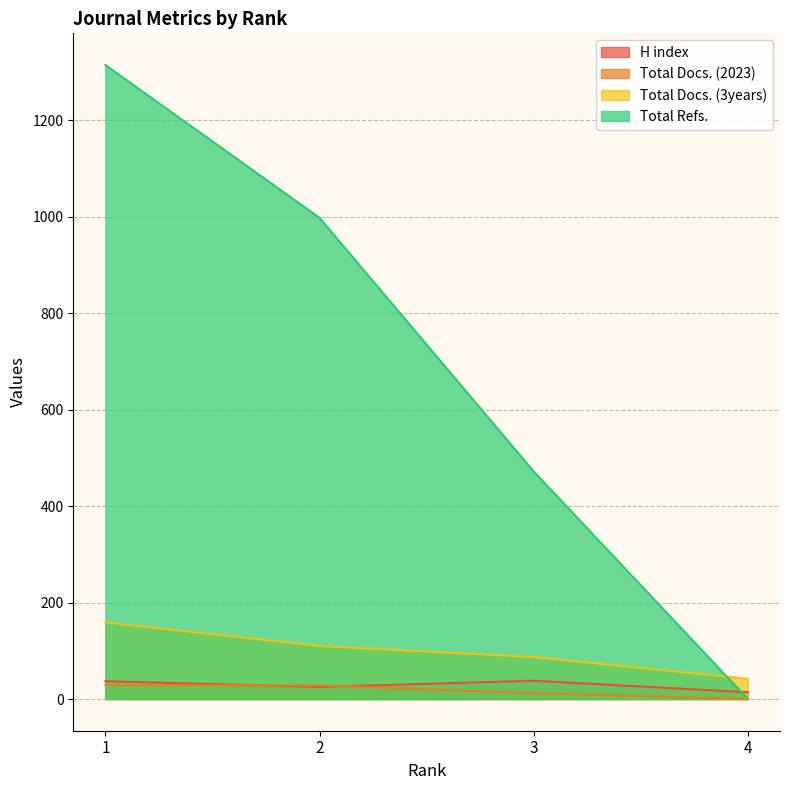

The Total Docs. (3years) series shows 87 at 3. True or false?

True